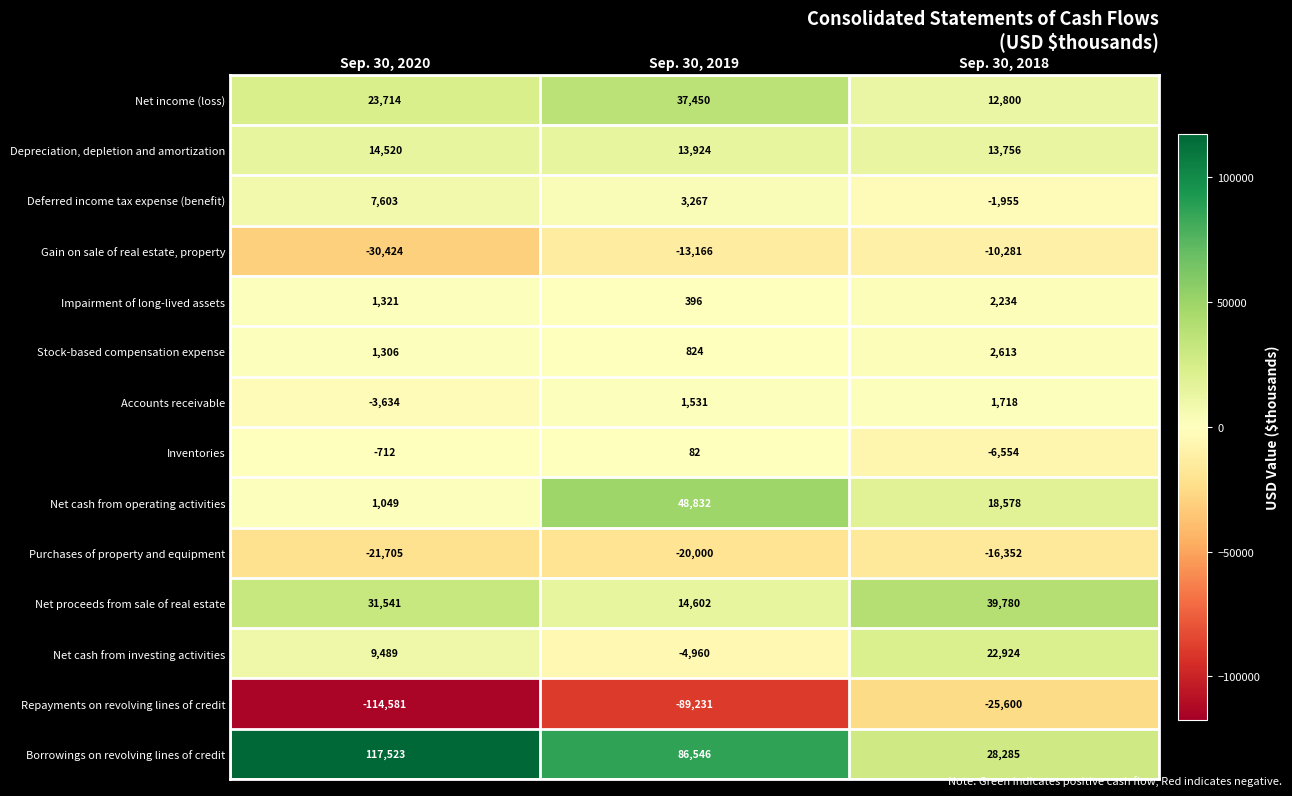

Which series has the largest total across all categories?

Borrowings on revolving lines of credit